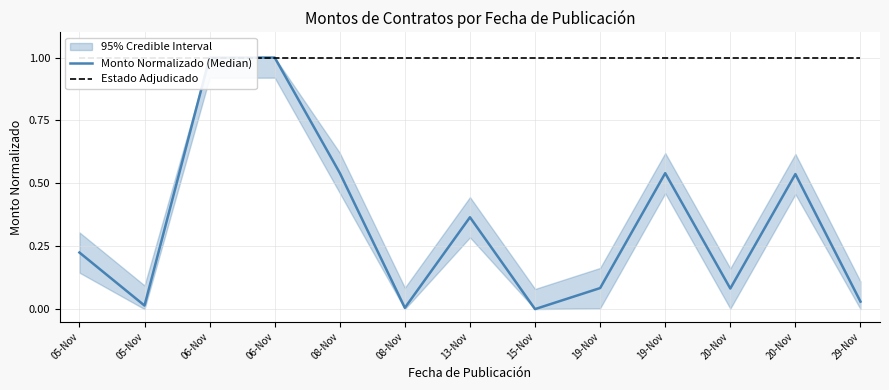

How many lines are shown in the chart?

2